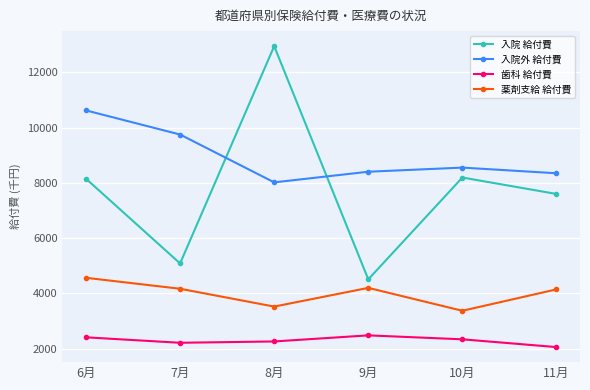

What is the average value of the 歯科 給付費 series?

2290.1